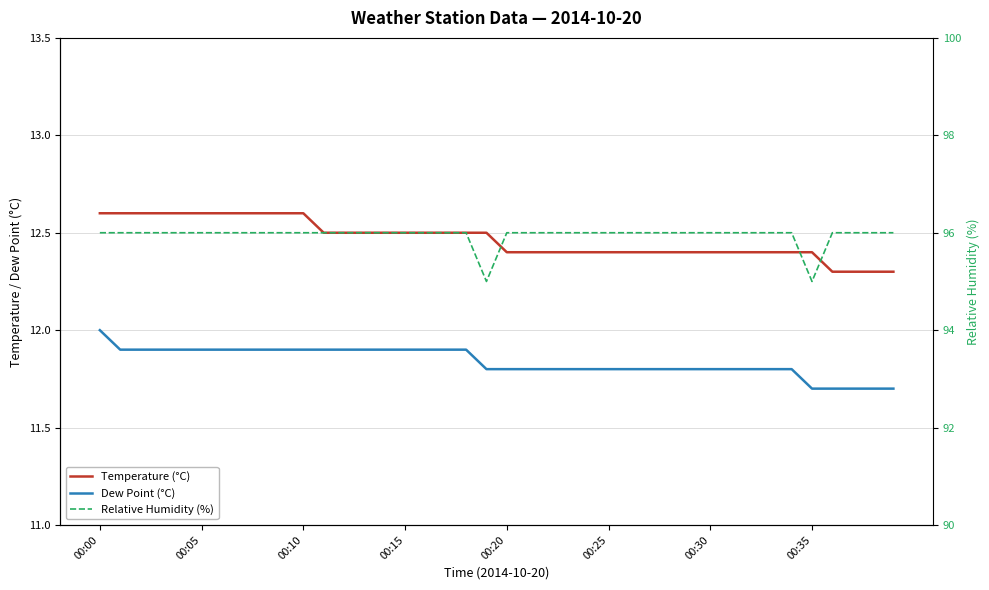

The value of Relative Humidity (%) at 21 is 96.0. True or false?

True